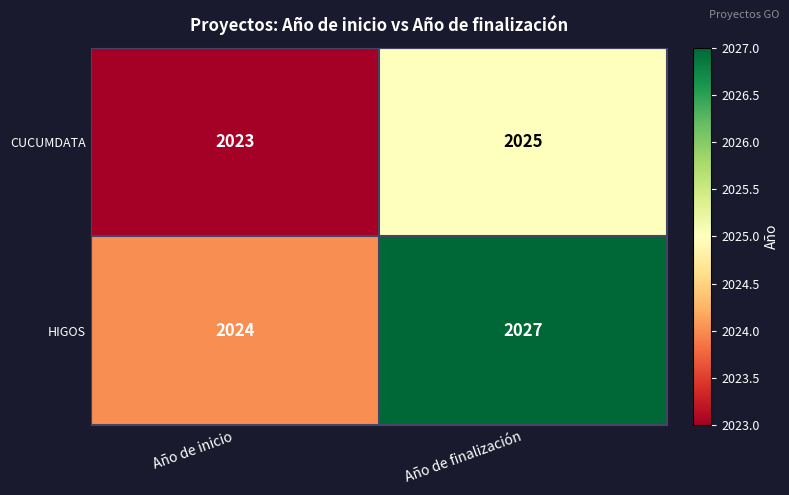

Rank the series by their average value, from highest to lowest.

HIGOS, CUCUMDATA